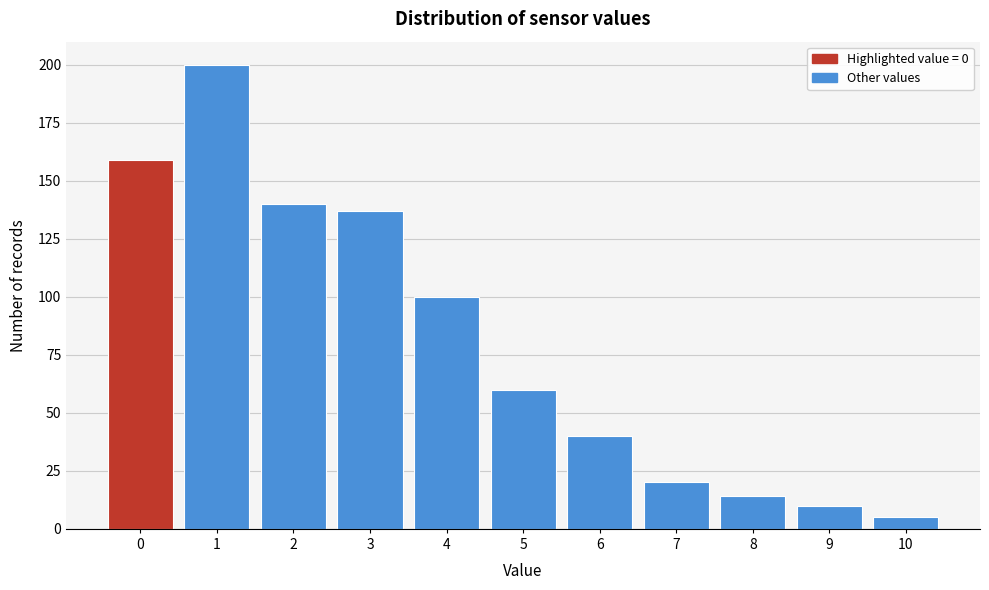

Reading left to right, list all the values displayed in this chart.

159	200	140	137	100	60	40	20	14	10	5